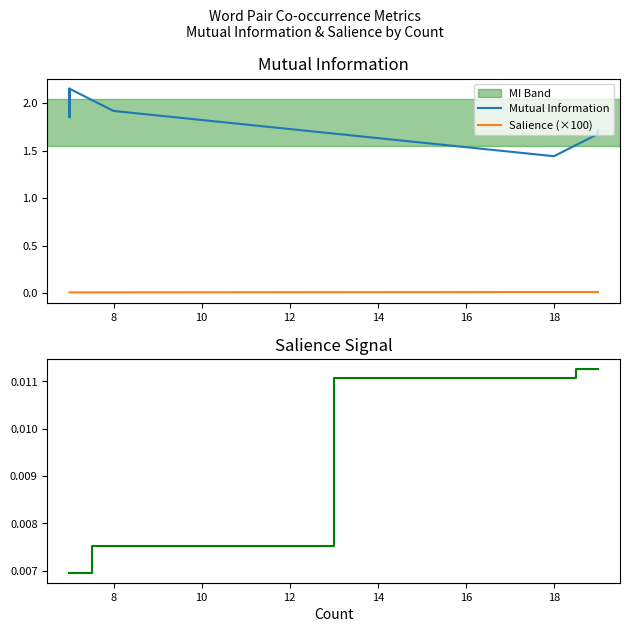

What is the label of the 12th point from the right?

8